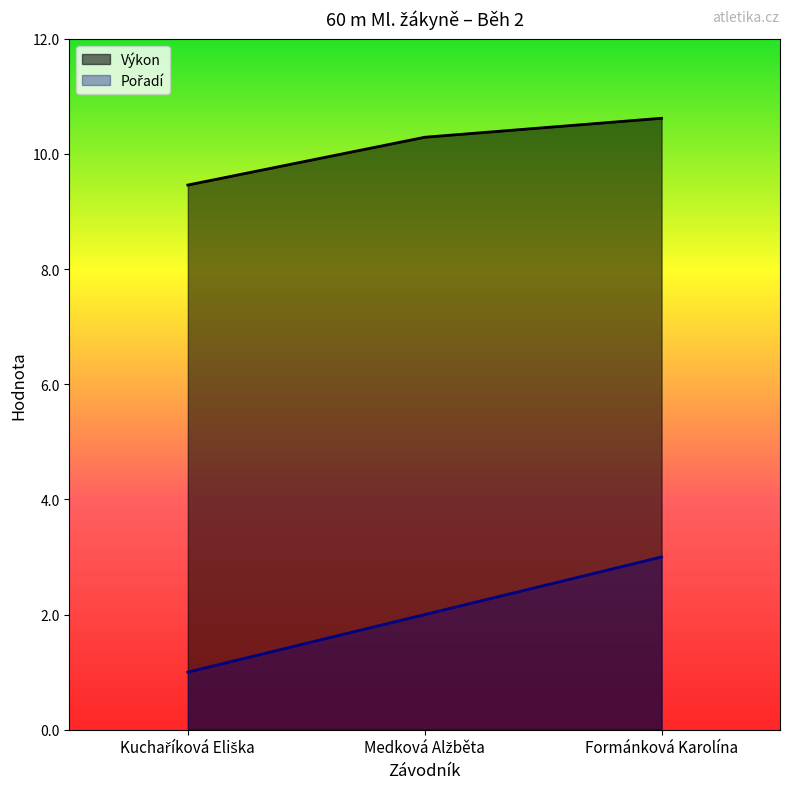

The value of Pořadí at Formánková Karolína is 3.0. True or false?

True